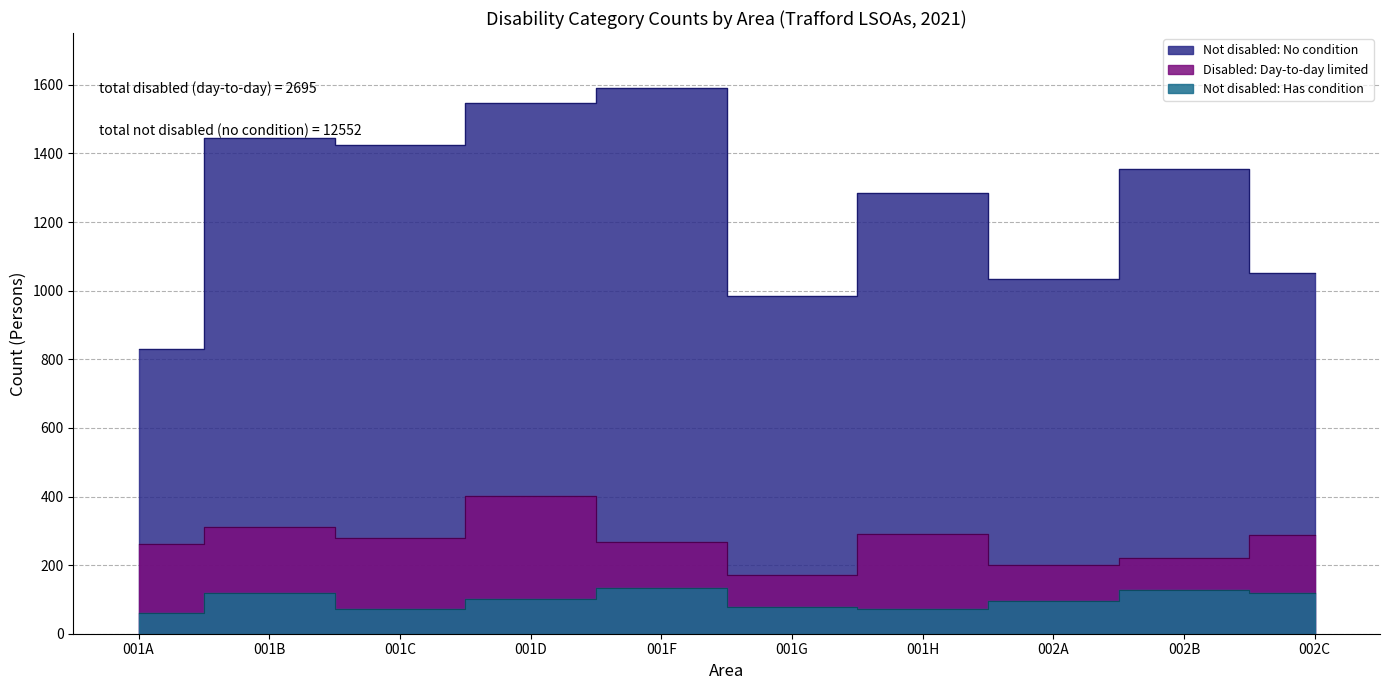

True or false: Not disabled: Has condition has more than 0 points higher than both neighbors.

True